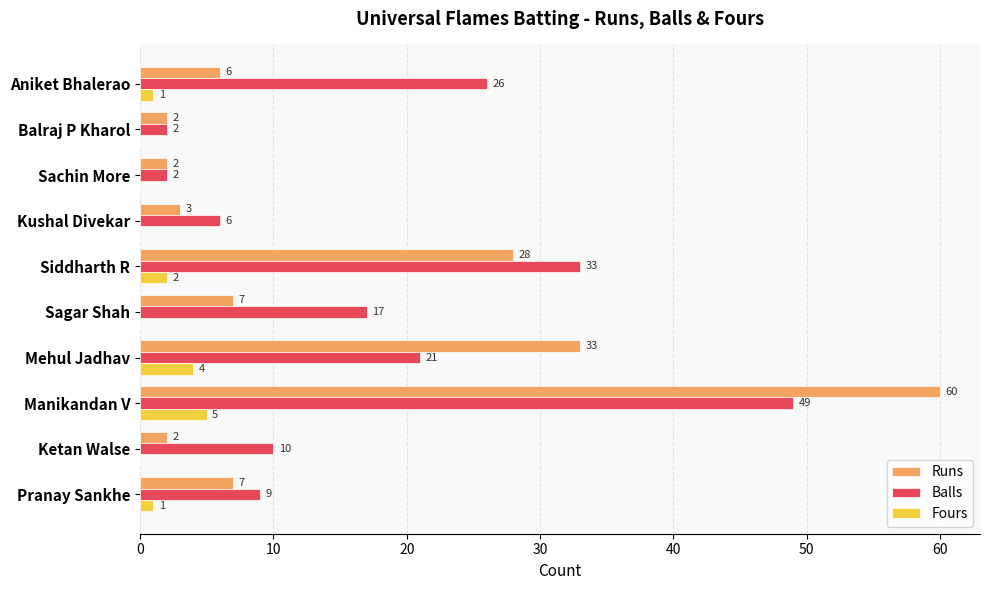

Which category has the highest value in the Runs series?

Manikandan V